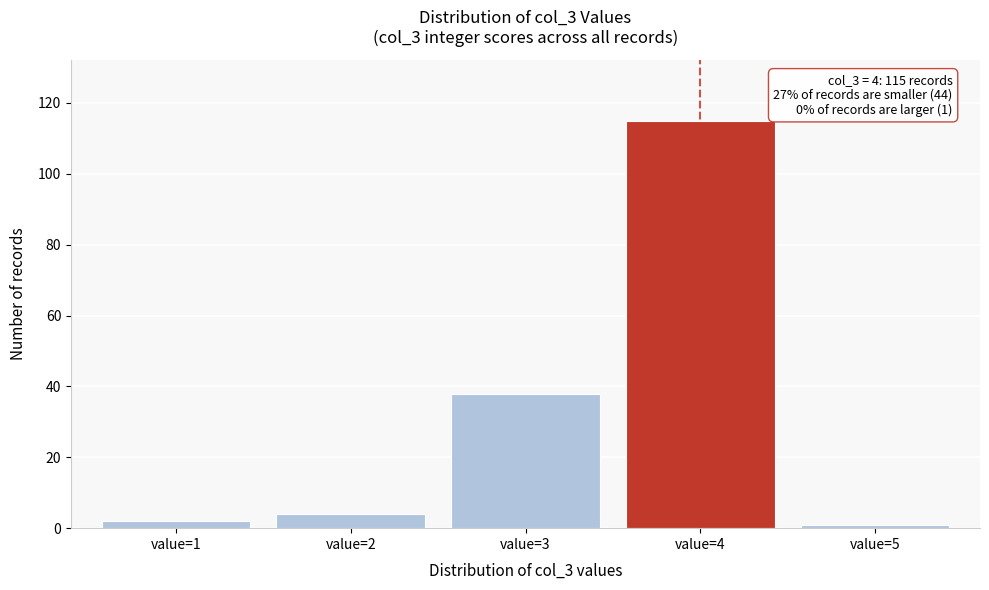

Reading left to right, transcribe all the data shown in this chart.

value=1=2	value=2=4	value=3=38	value=4=115	value=5=1